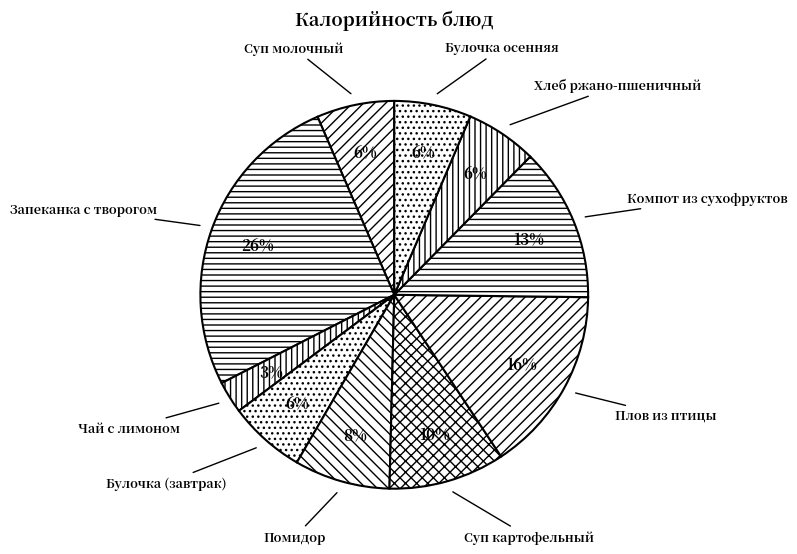

To the nearest percent, what is the combined percentage of Булочка осенняя and Помидор?

14%